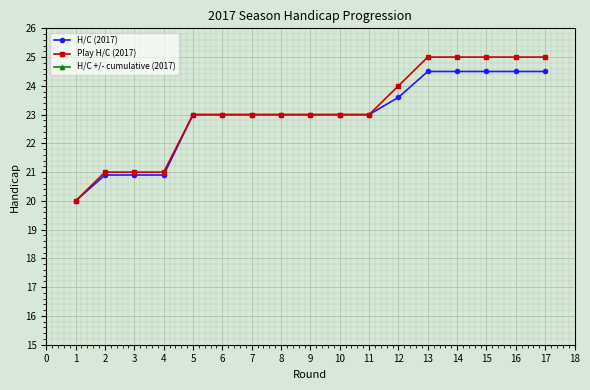

Does the chart display data point markers on the line(s)?

Yes